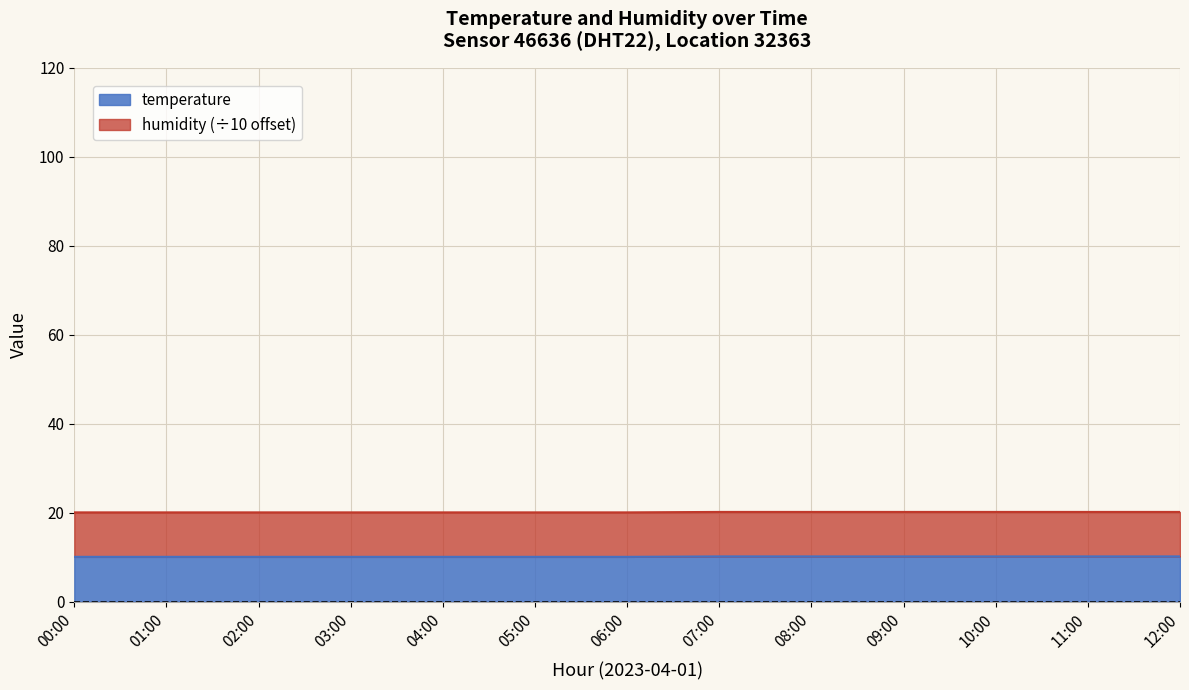

What is the sum of the values at 01:00 and 02:00?

20.2